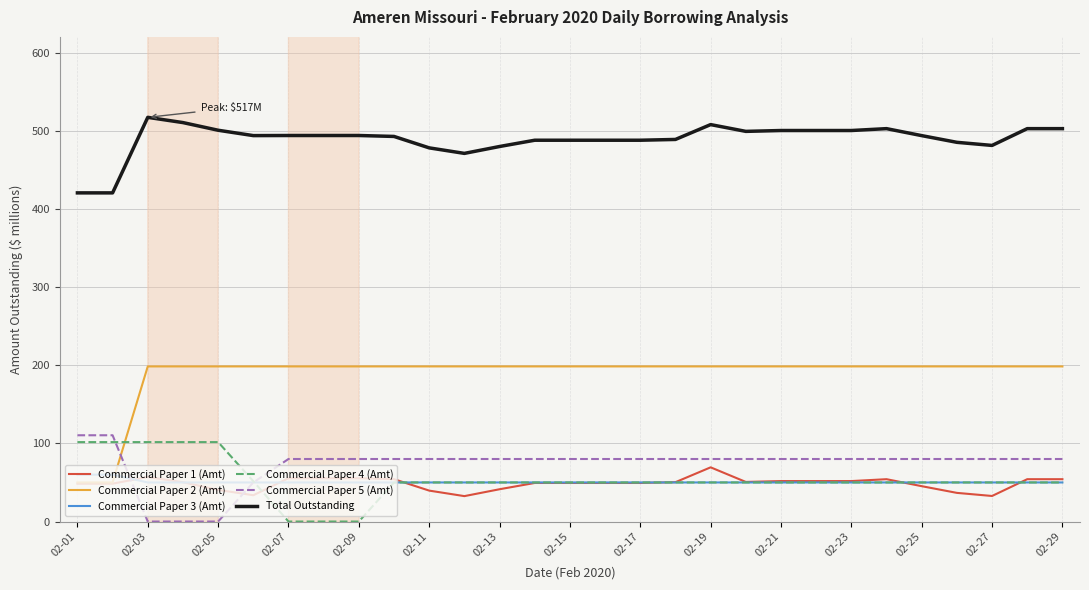

True or false: Commercial Paper 3 (Amt) has a value of 50.0 at 02-23.

True